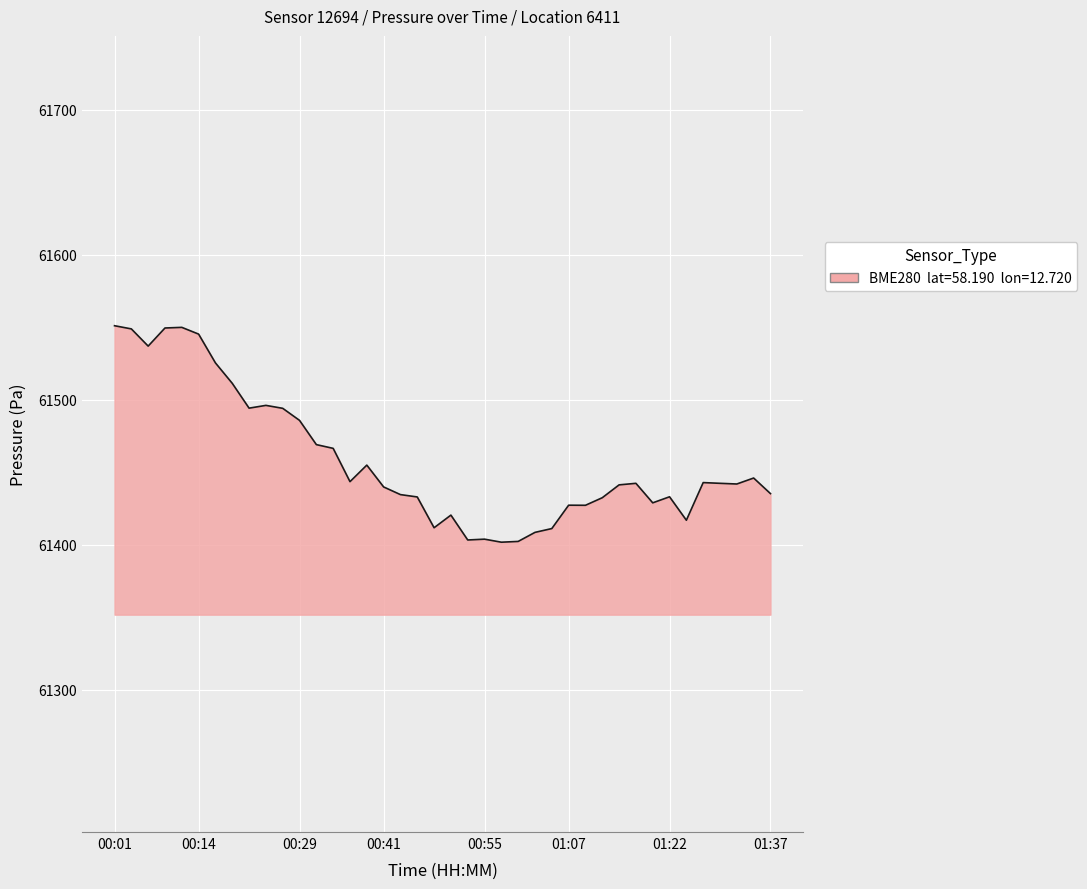

What is the difference between the maximum and minimum values?

149.4